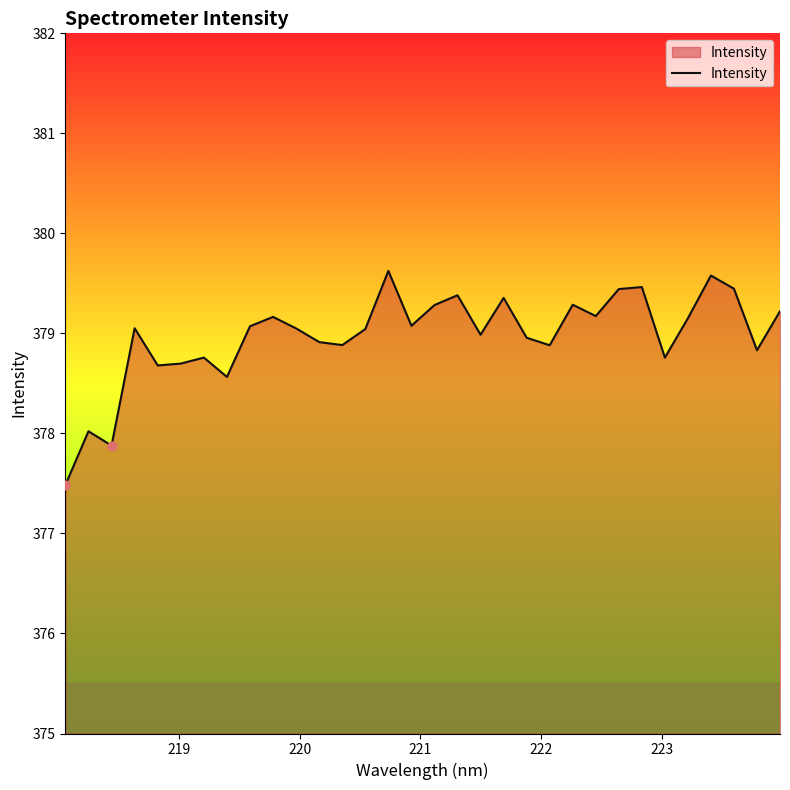

What is the difference between the maximum and minimum values?

2.1